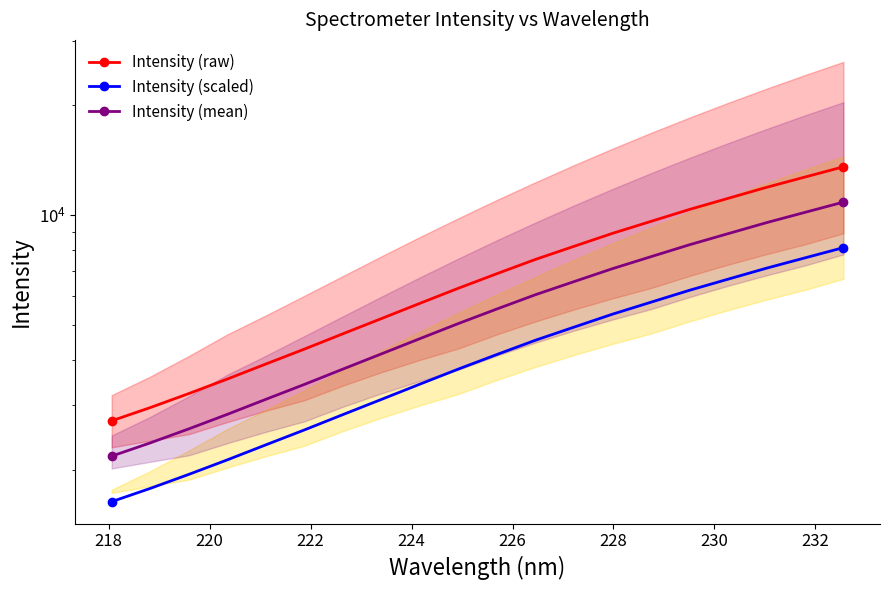

What is the sum of all Intensity (mean) values?

114651.0